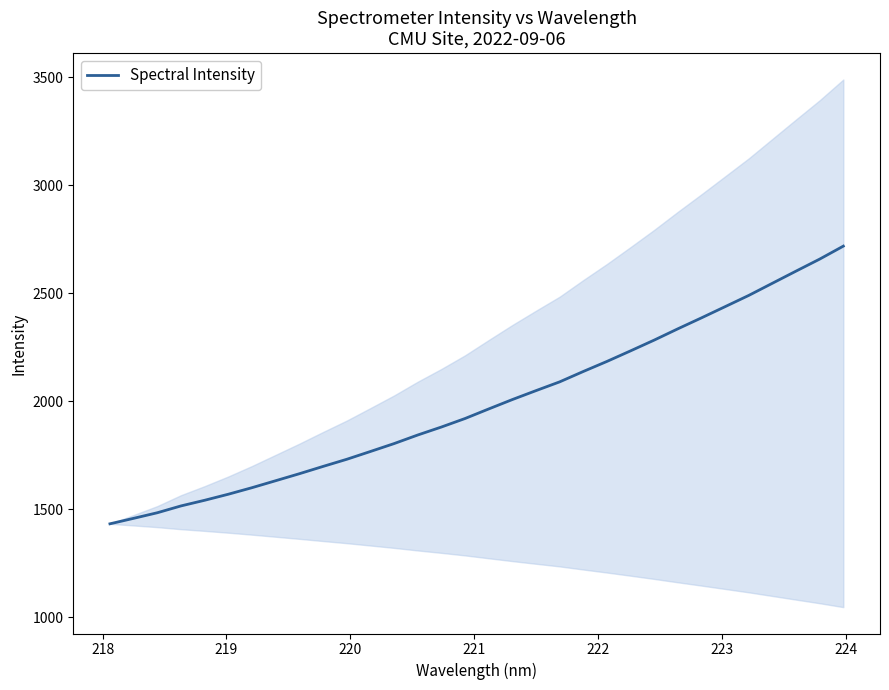

True or false: there are more than 0 points higher than both neighbors.

False